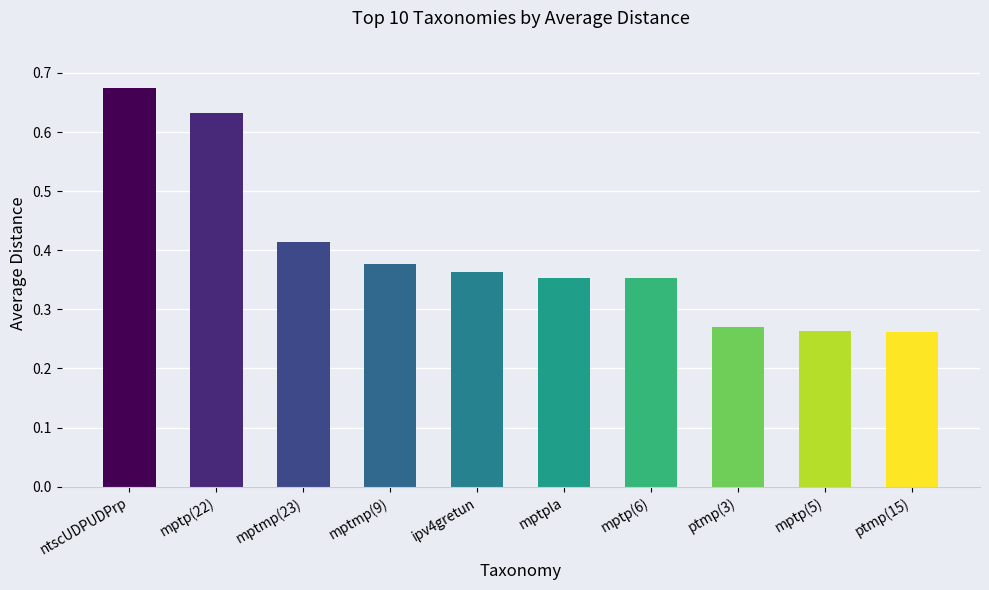

The value at ipv4gretun is 0.2. True or false?

False